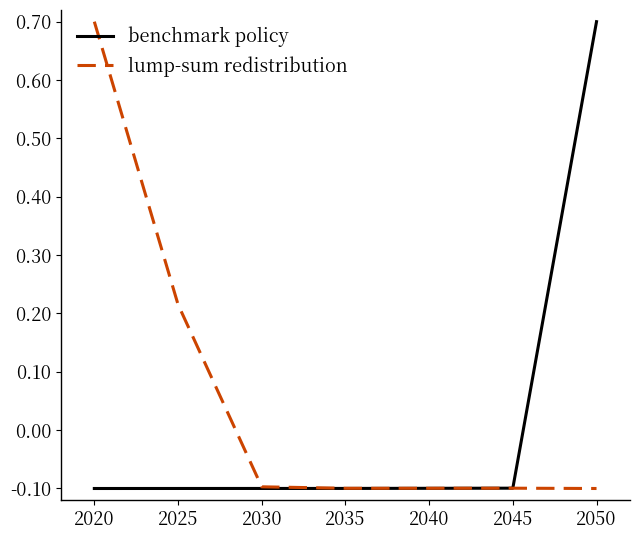

At which label does benchmark policy first exceed 0?

2050